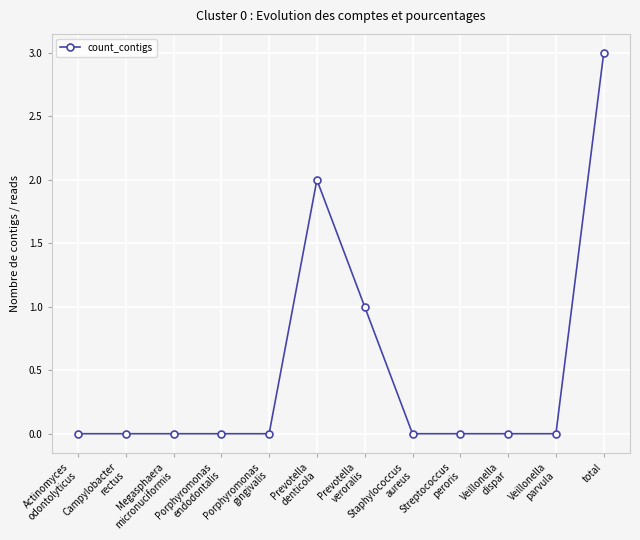

At which label is the value closest to 1?

Prevotella
veroralis